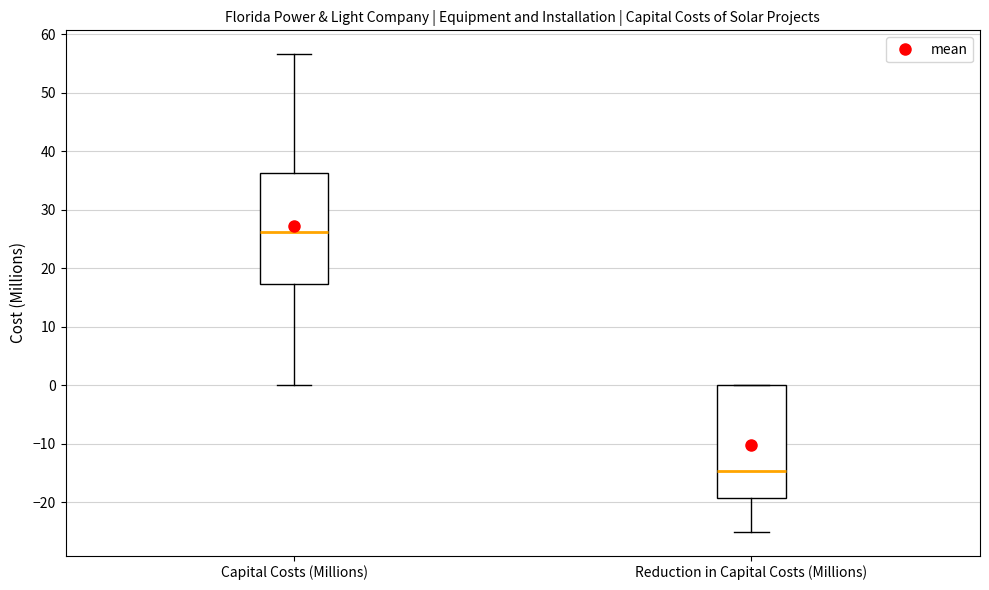

Where does the median line of the box for Reduction in Capital Costs (Millions) sit on the y-axis? The values are not printed on the chart, so give them approximately, as read against the axis.

-15